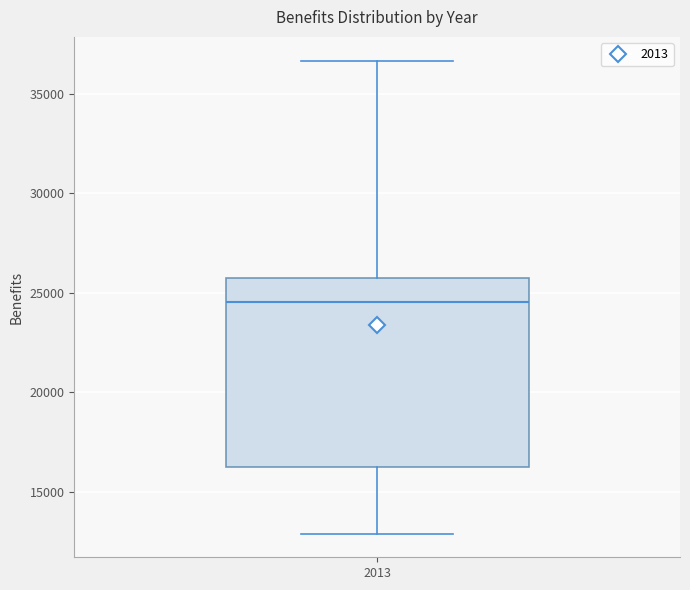

Where is the lower edge of the box at x = 2013 on the y-axis? The values are not printed on the chart, so give them approximately, as read against the axis.

16000